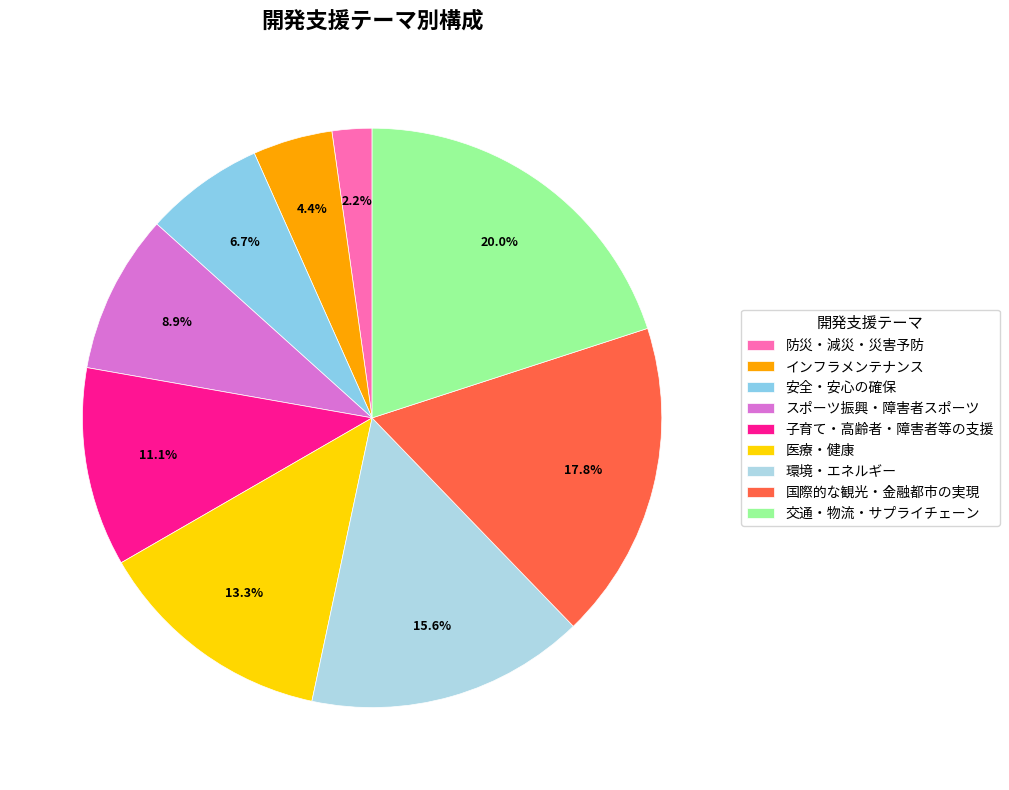

Is it true that 防災・減災・災害予防 is 2% of the pie?

True